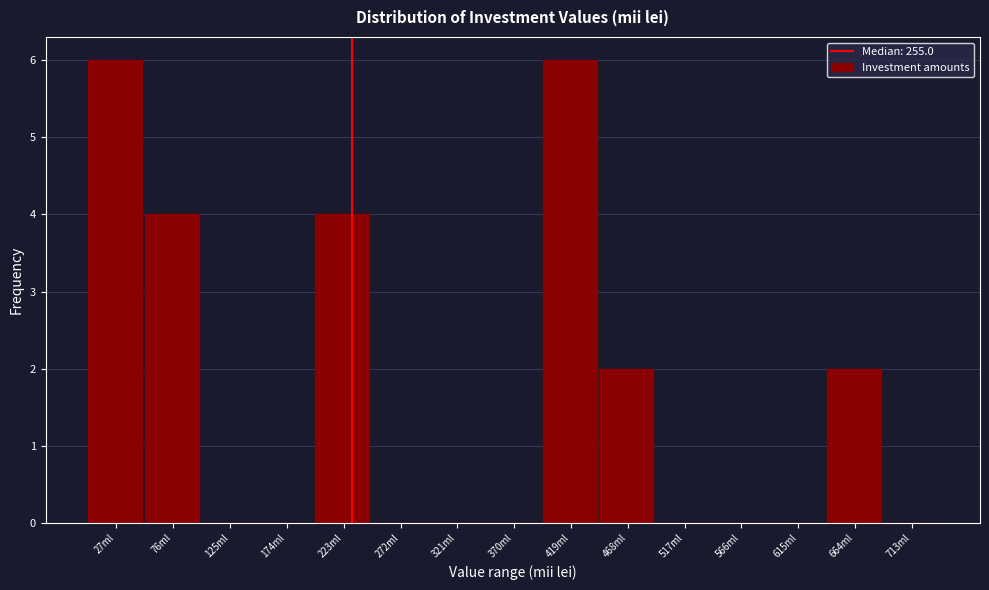

Reading left to right, list all the values displayed in this chart.

27ml=6	76ml=4	125ml=0	174ml=0	223ml=4	272ml=0	321ml=0	370ml=0	419ml=6	468ml=2	517ml=0	566ml=0	615ml=0	664ml=2	713ml=0